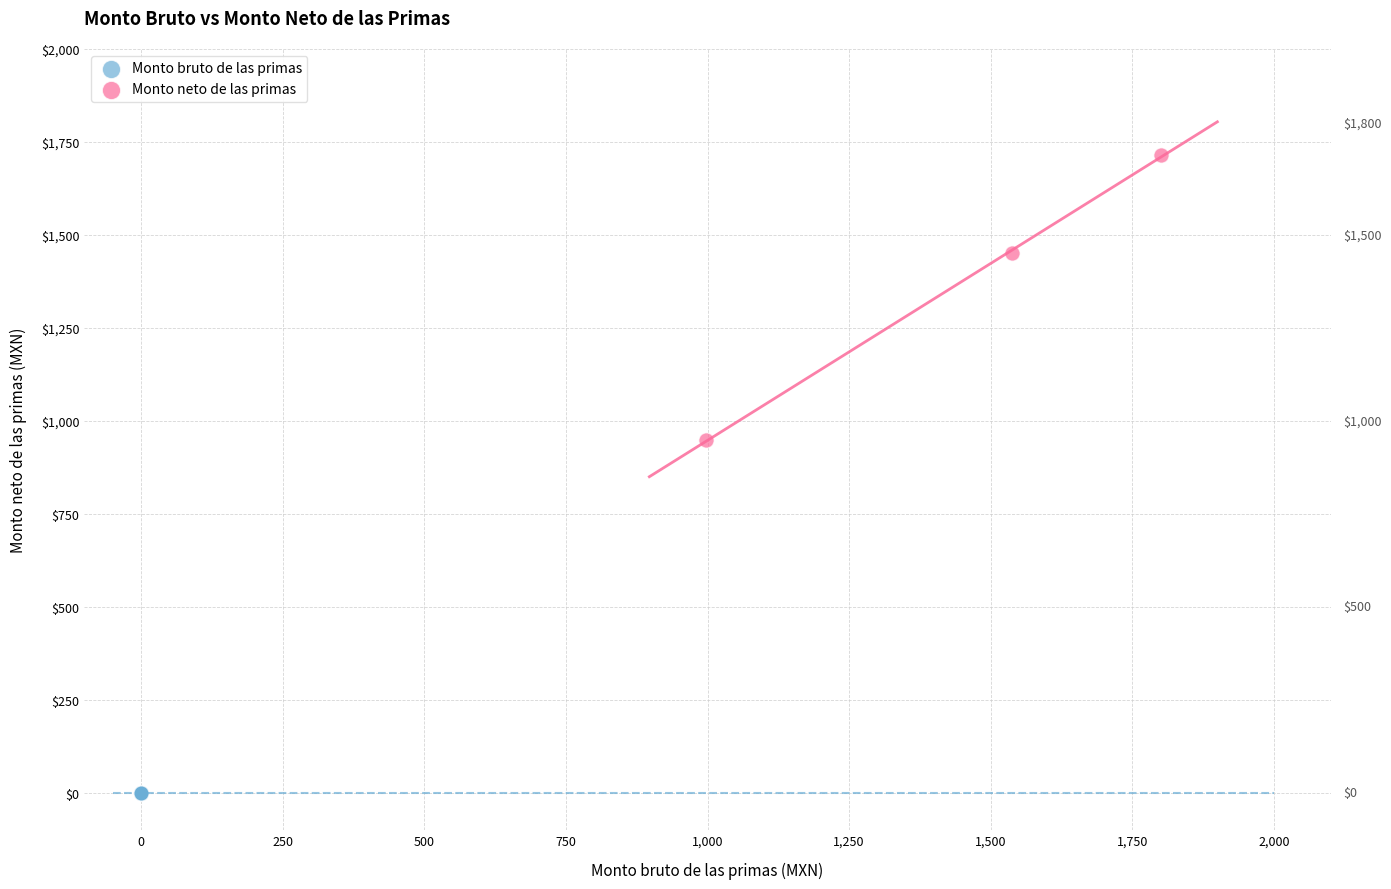

Which series reaches the minimum Y coordinate?

Monto bruto de las primas